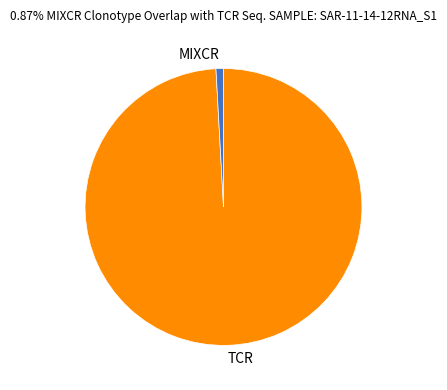

Which category has the biggest portion of the pie?

TCR